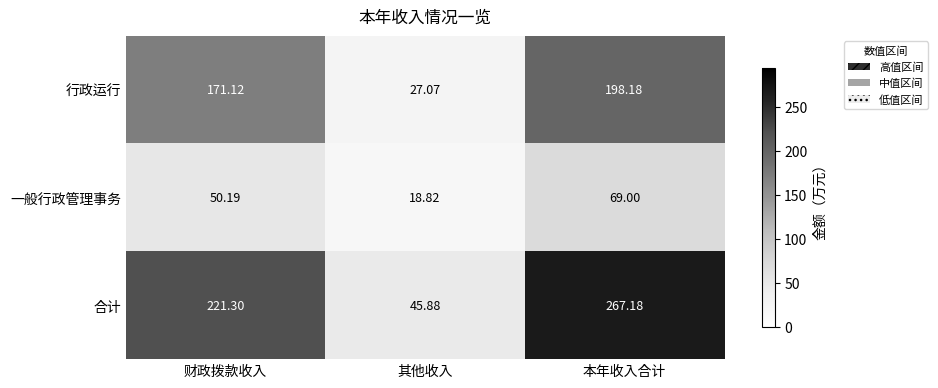

Which category has the highest value in the 行政运行 series?

本年收入合计